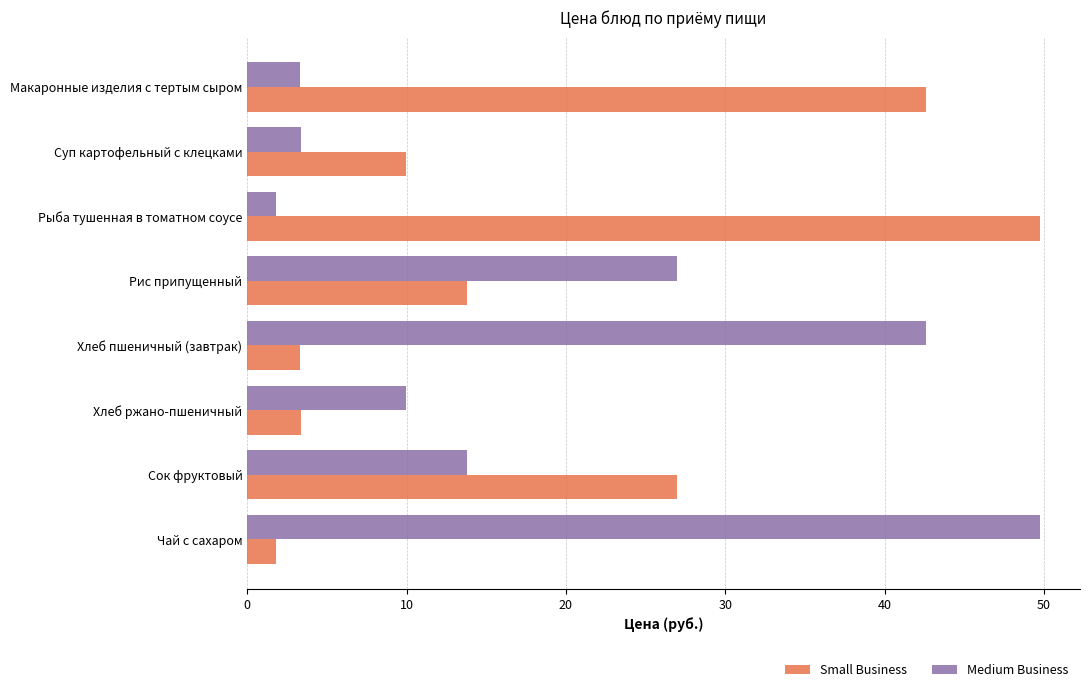

Is the value of Small Business at Чай с сахаром greater than the value of Medium Business at Суп картофельный с клецками?

No